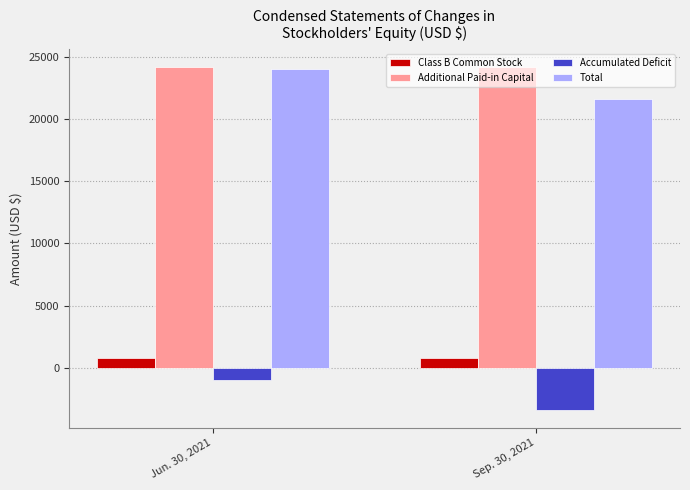

What position from the right is Jun. 30, 2021?

2